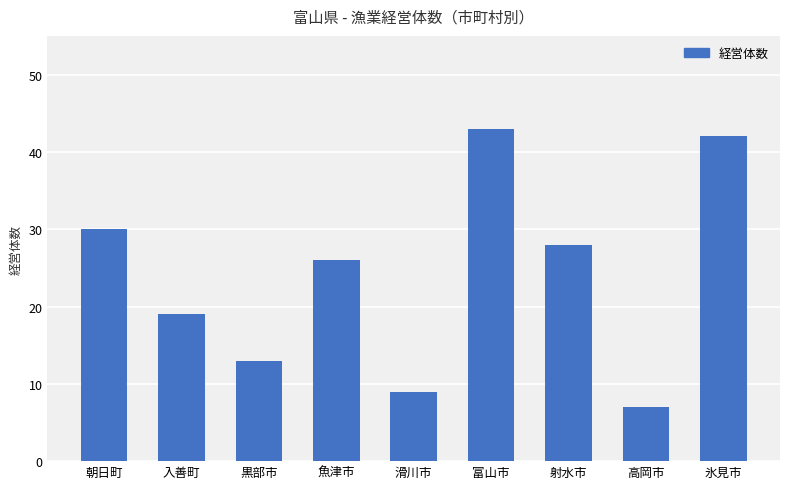

At which label does the data first exceed 26?

朝日町